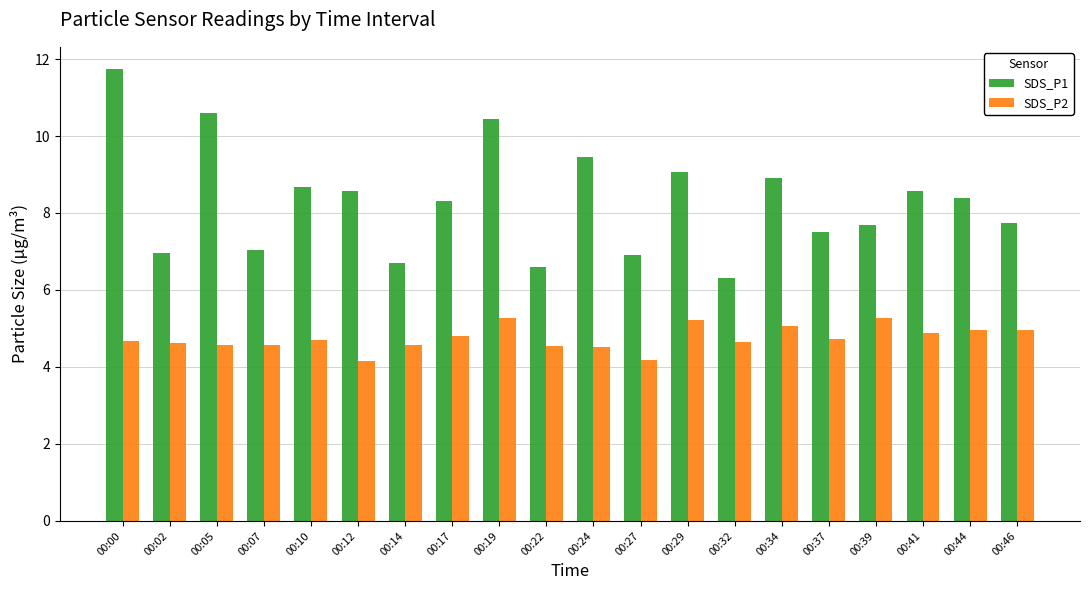

Is it true that SDS_P2 equals 1.6 at 00:29?

False